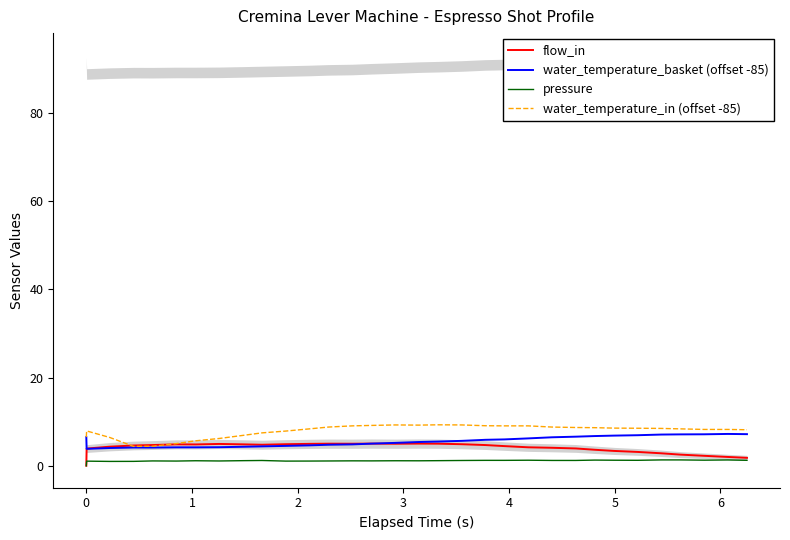

How many values in flow_in are above zero?

31